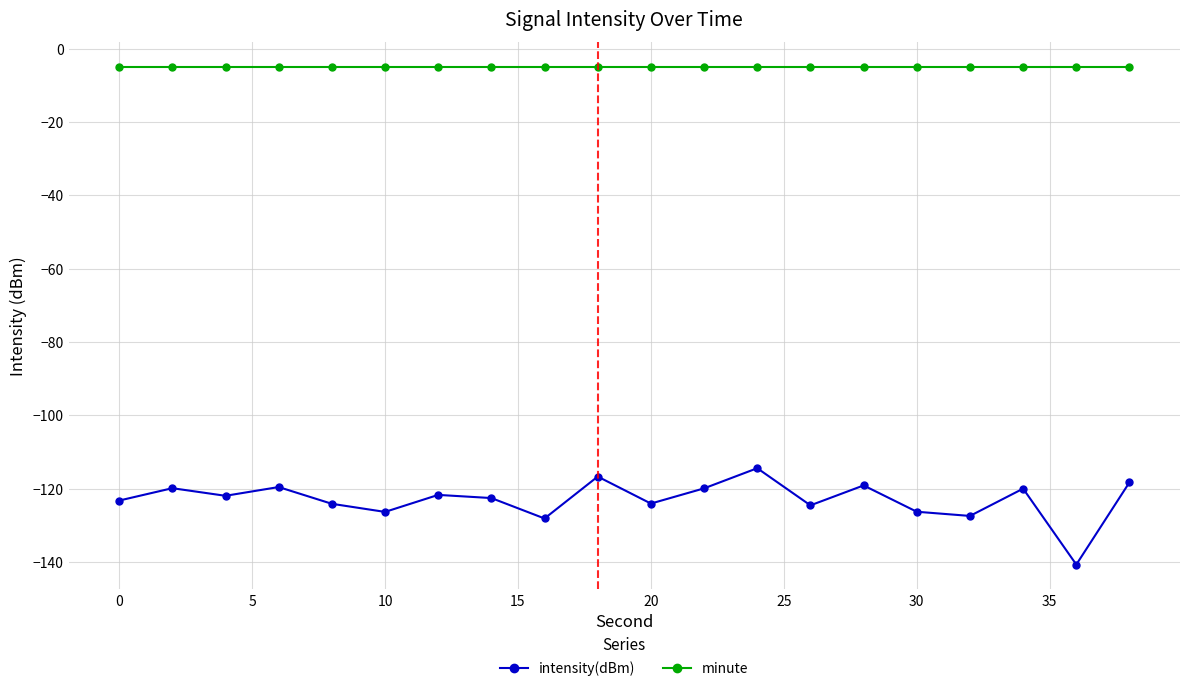

Which series has the largest range (max minus min)?

intensity(dBm)